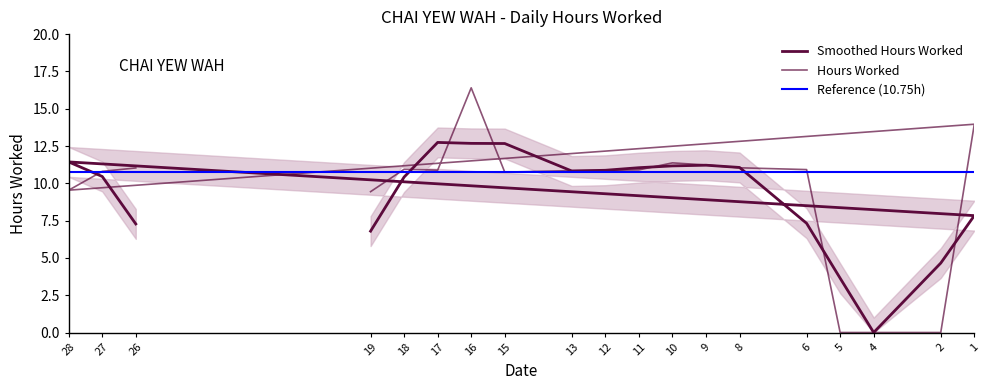

List the labels in order of value, largest first.

16, 1, 10, 9, 8, 26, 18, 6, 11, 17, 12, 13, 27, 15, 28, 19, 2, 4, 5